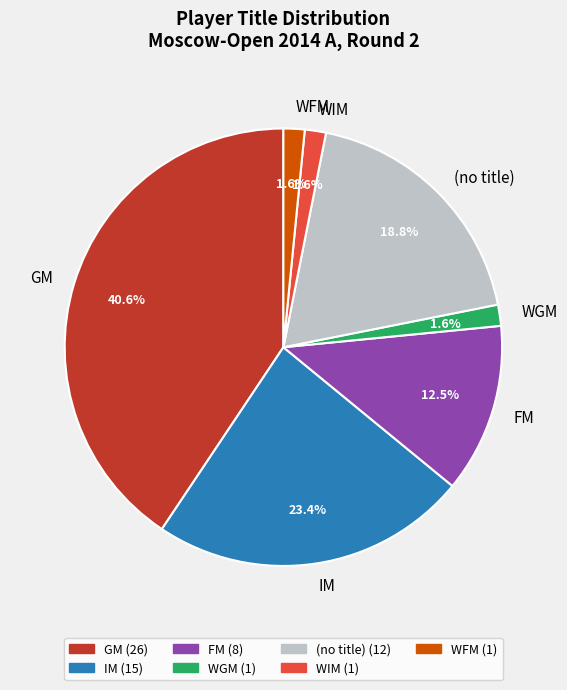

Combined, do FM and GM account for over 50%?

Yes